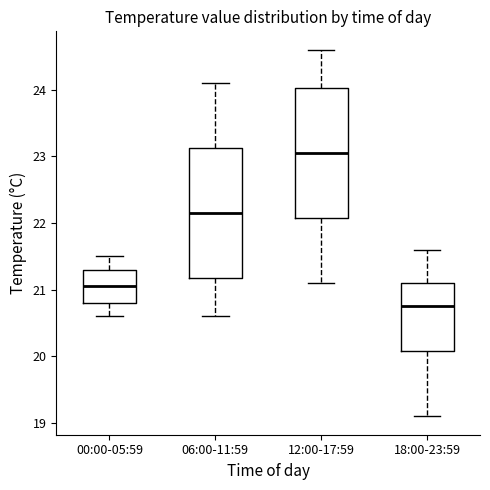

Where does the upper whisker of the box for 06:00-11:59 end on the y-axis? The values are not printed on the chart, so give them approximately, as read against the axis.

24.1